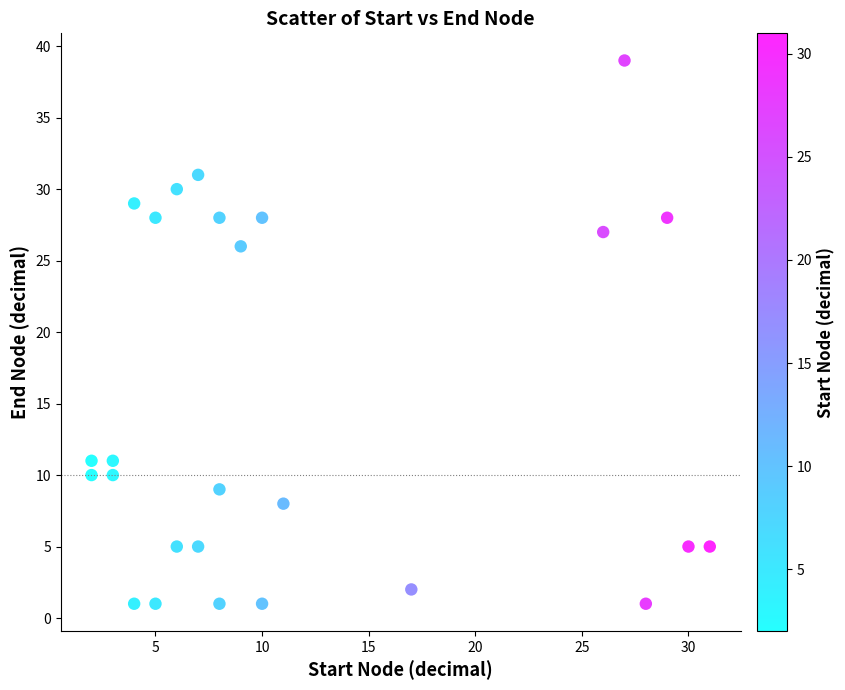

What Y value in the scatter plot is closest to 20?

26